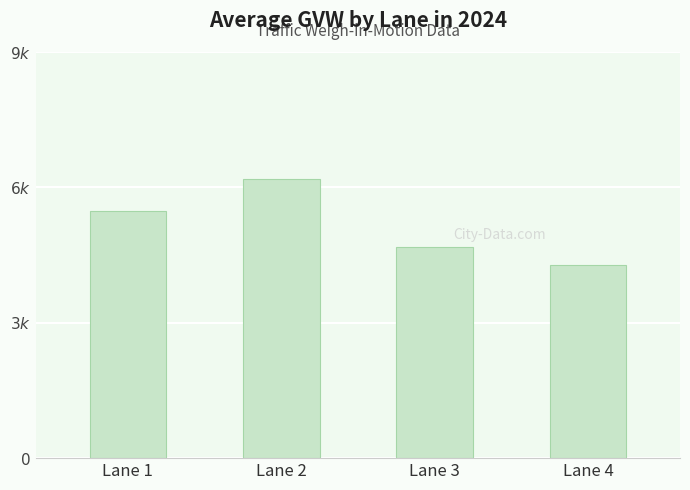

Are the bars horizontal?

No